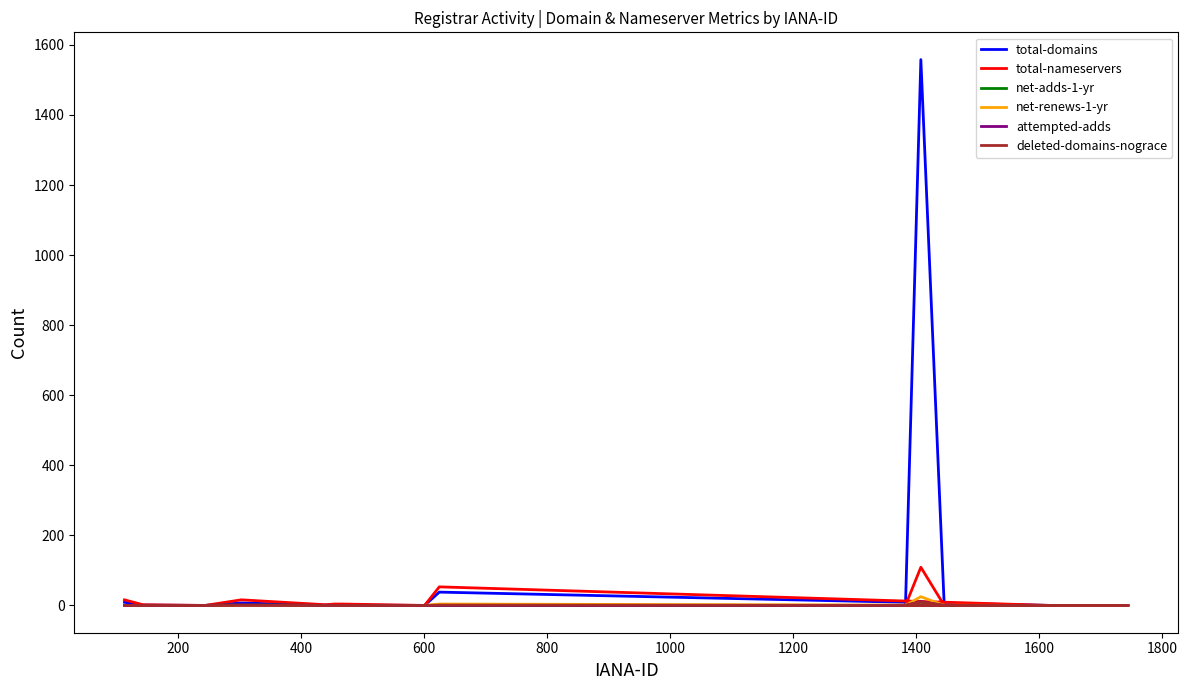

At how many categories does at least one series exceed 1464?

1